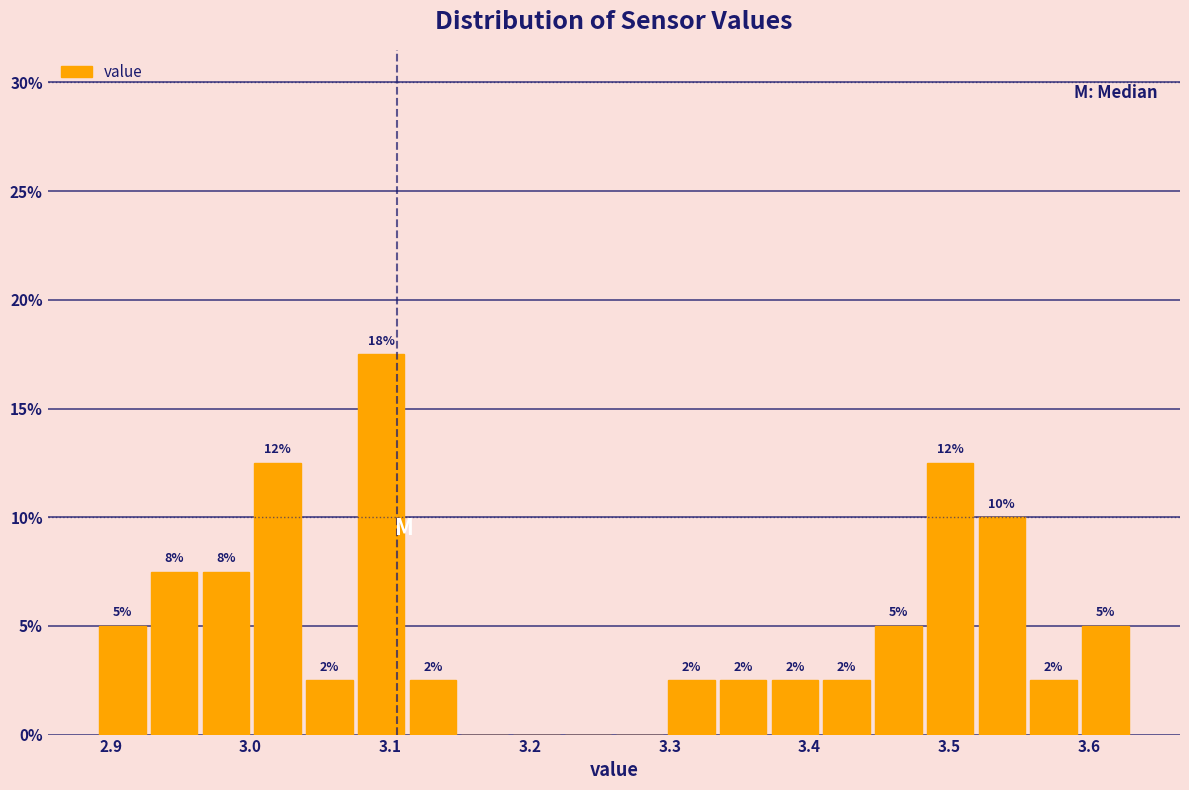

Around what value on the x-axis is the tallest bar? Give the approximate position of its centre, as read against the axis.

3.09